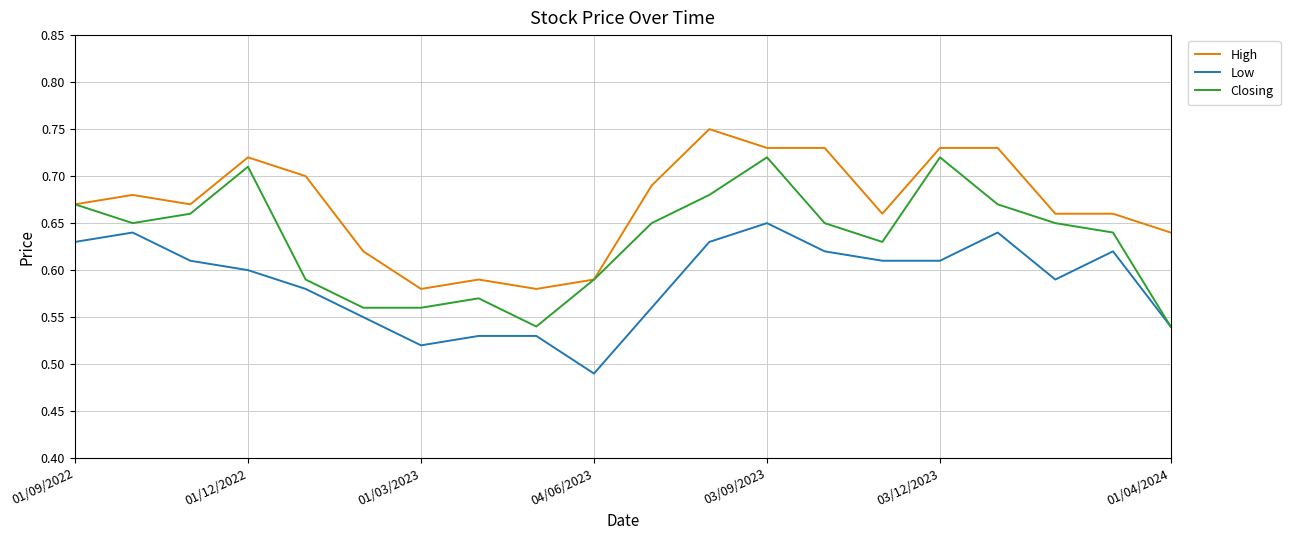

Which series has the largest total across all categories?

High